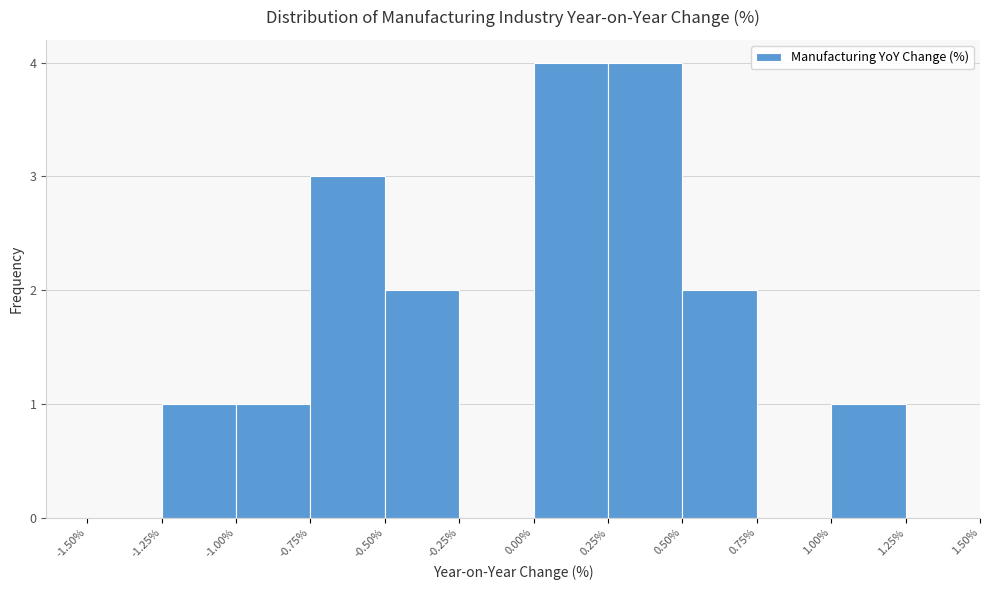

Reading left to right, list every bar in this chart as the range it spans on the x-axis followed by its height. The values are not printed on the chart, so give them approximately, as read against the axis.

-1.50% to -1.25%: 0
-1.25% to -1.00%: 1
-1.00% to -0.75%: 1
-0.75% to -0.50%: 3
-0.50% to -0.25%: 2
-0.25% to 0.00%: 0
0.00% to 0.25%: 4
0.25% to 0.50%: 4
0.50% to 0.75%: 2
0.75% to 1.00%: 0
1.00% to 1.25%: 1